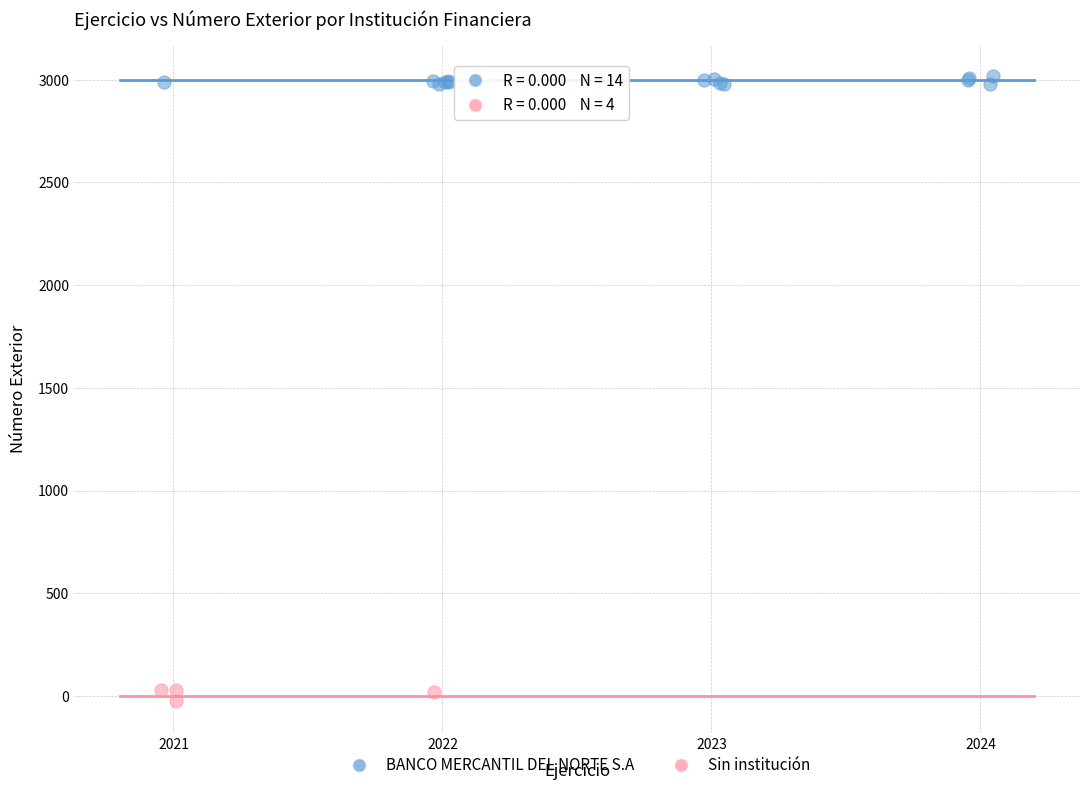

Which series reaches the minimum Y coordinate?

Sin institución